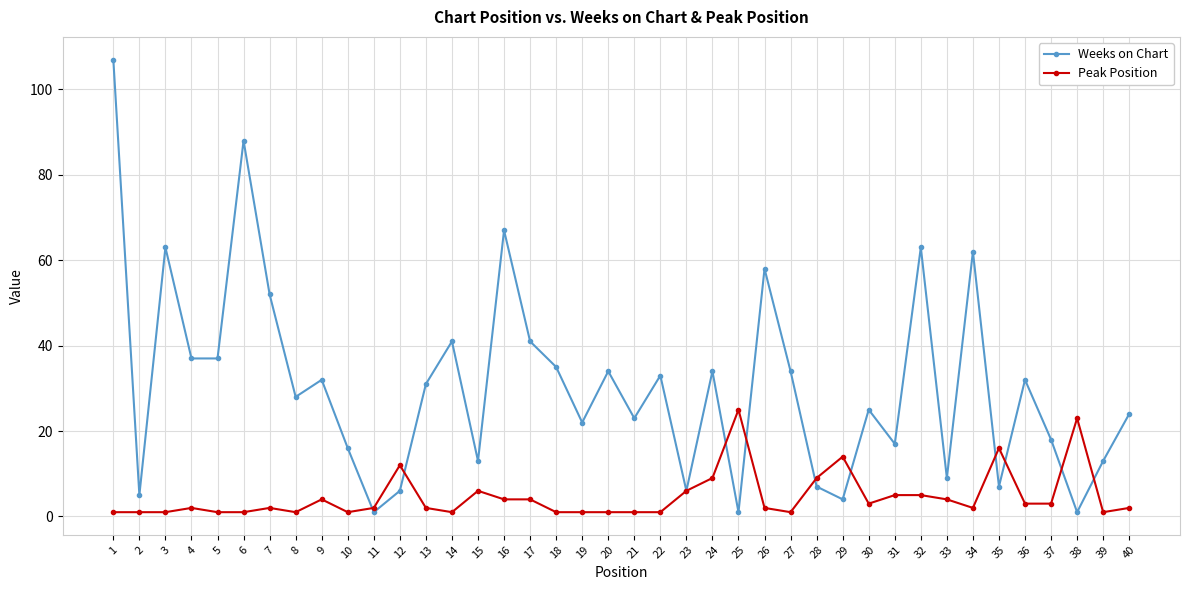

How many lines are shown in the chart?

2